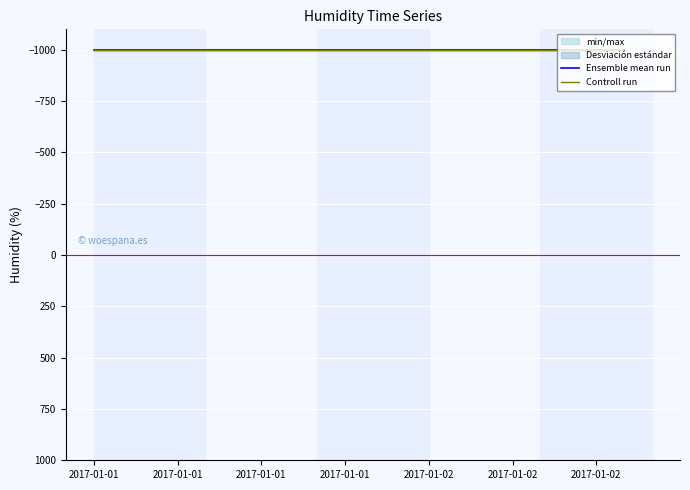

What is the total value across all series at 2017-01-01?

-1997